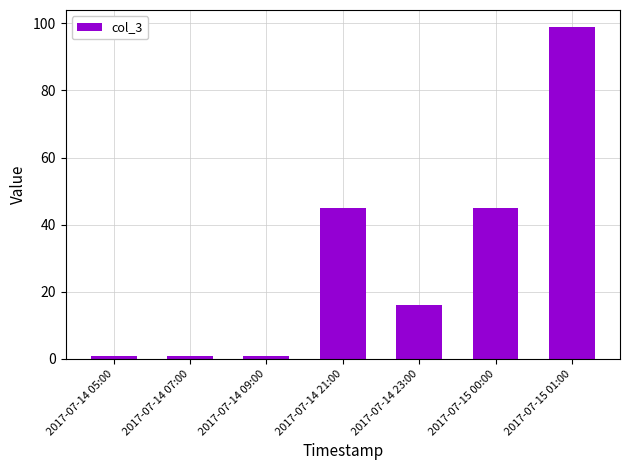

What is the greatest value displayed?

99